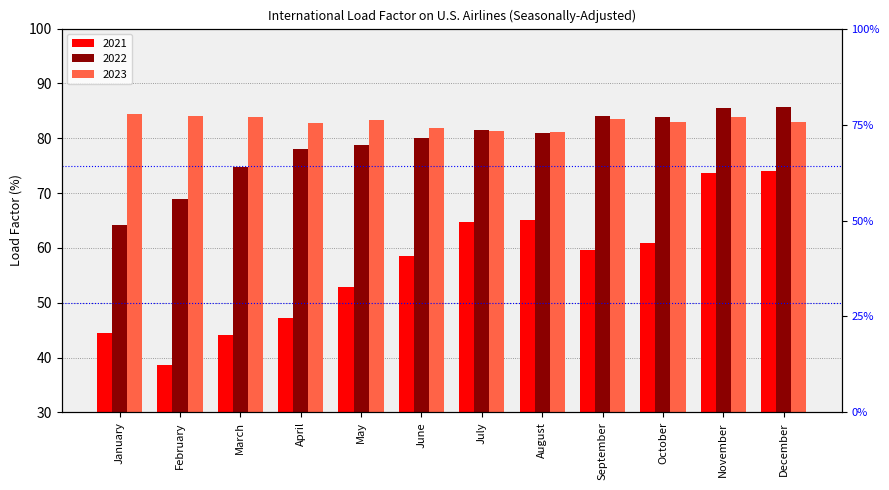

How many bars are there in total?

36